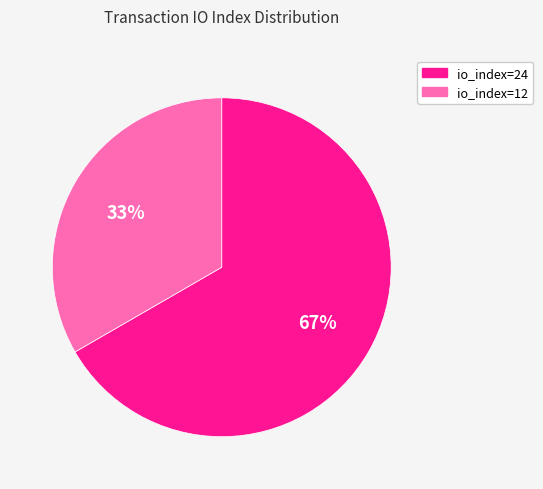

How many slices are in this pie chart?

2